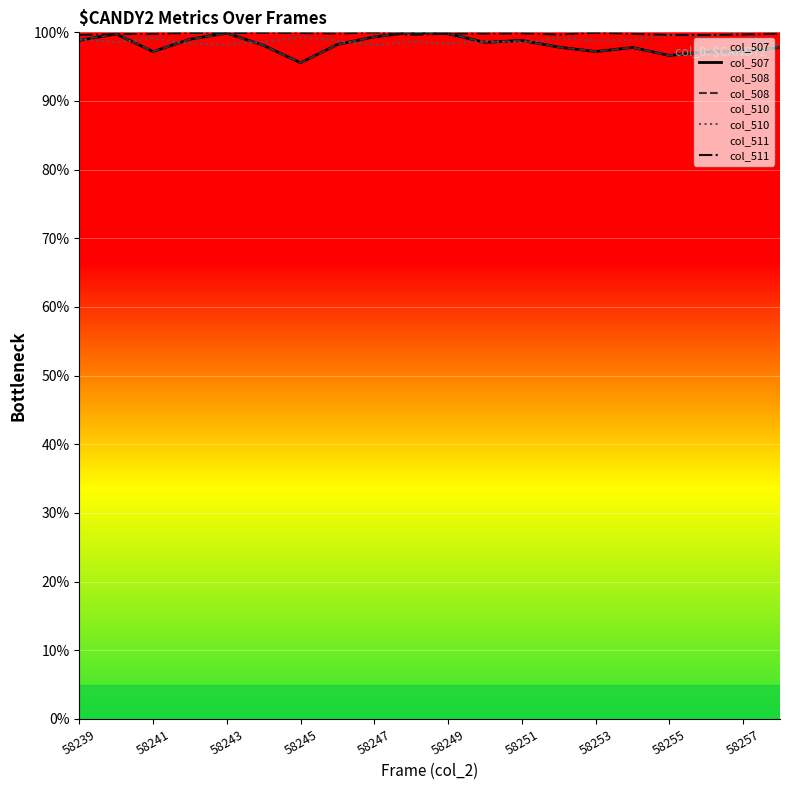

What are all the series names shown in the legend?

col_507, col_508, col_510, col_511